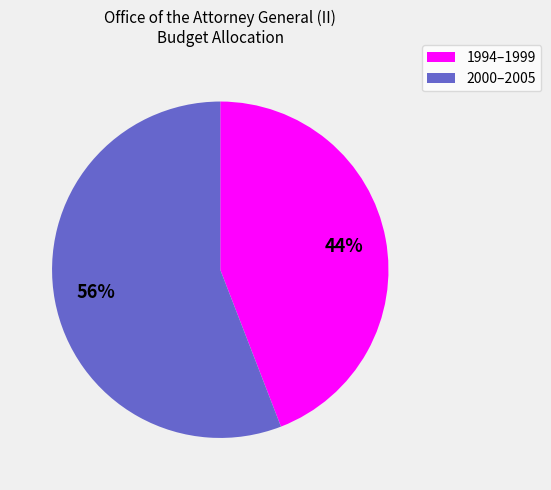

Is there any slice that represents more than half of the pie?

Yes